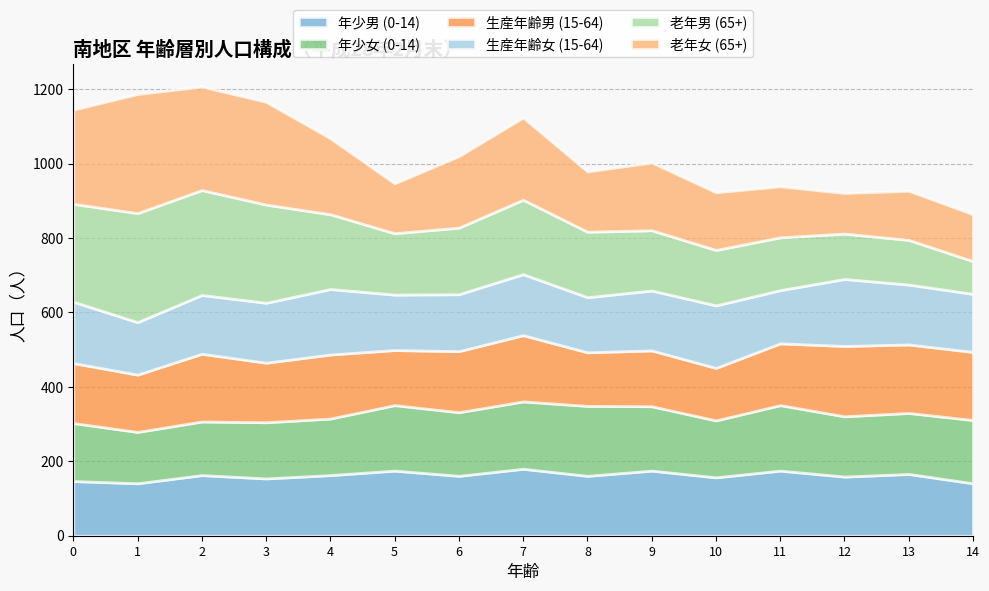

What is the value of the 年少女 (0-14) point at the 14th from the left?

164